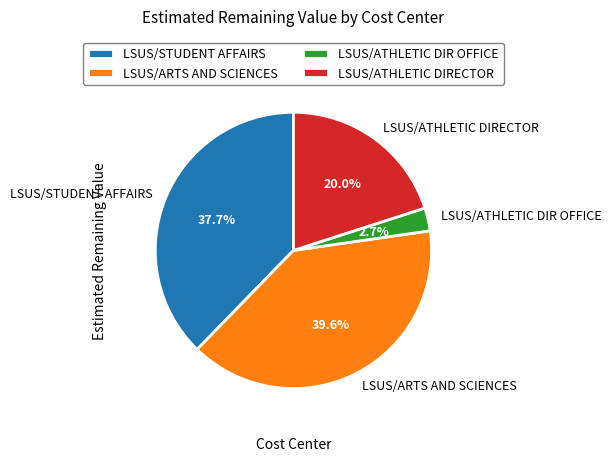

What is the ratio of the value at LSUS/ATHLETIC DIRECTOR to the value at LSUS/ARTS AND SCIENCES?

0.5